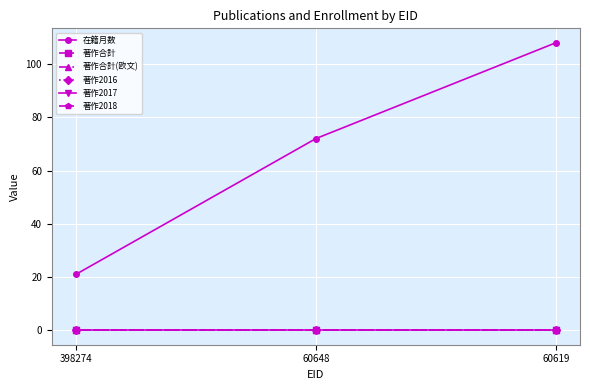

At how many categories does at least one series exceed 38?

2